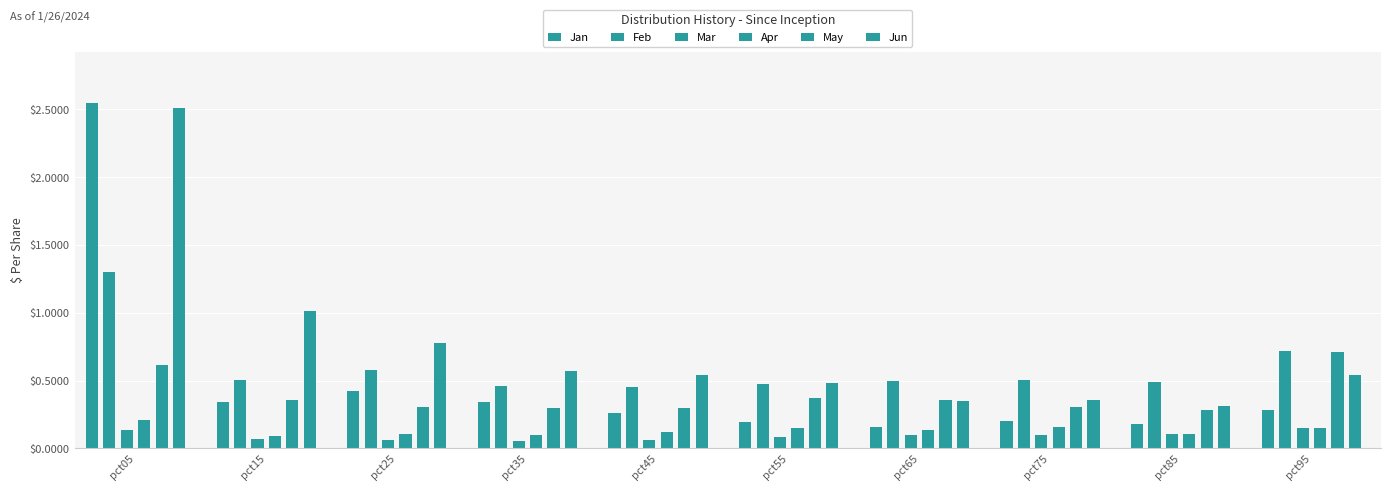

Which series has the largest total across all categories?

Jun